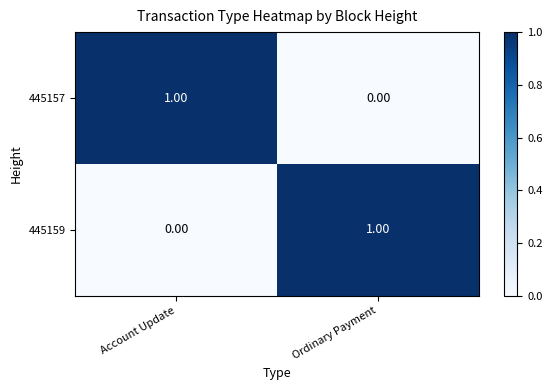

At which label is 445159 closest to 0?

Account Update